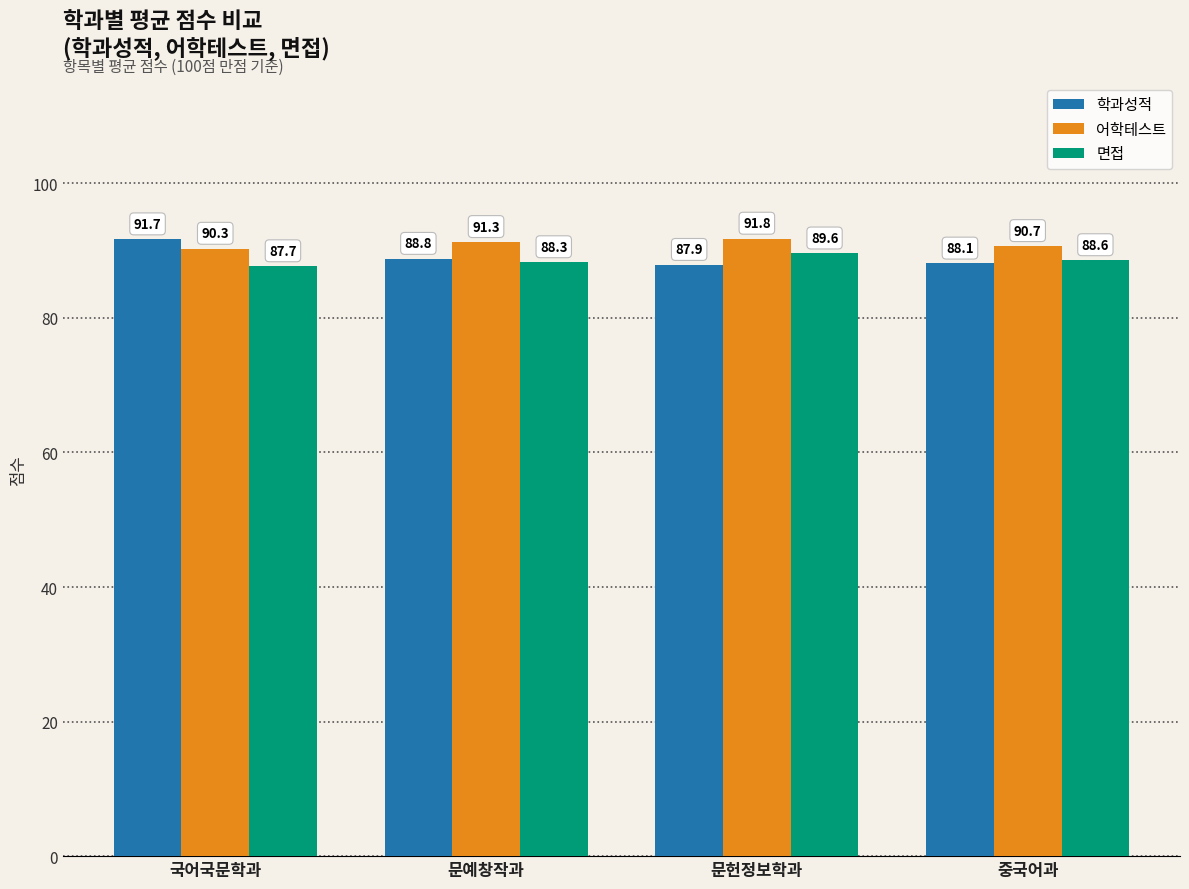

List the labels in order of 학과성적 value, smallest first.

문헌정보학과, 중국어과, 문예창작과, 국어국문학과